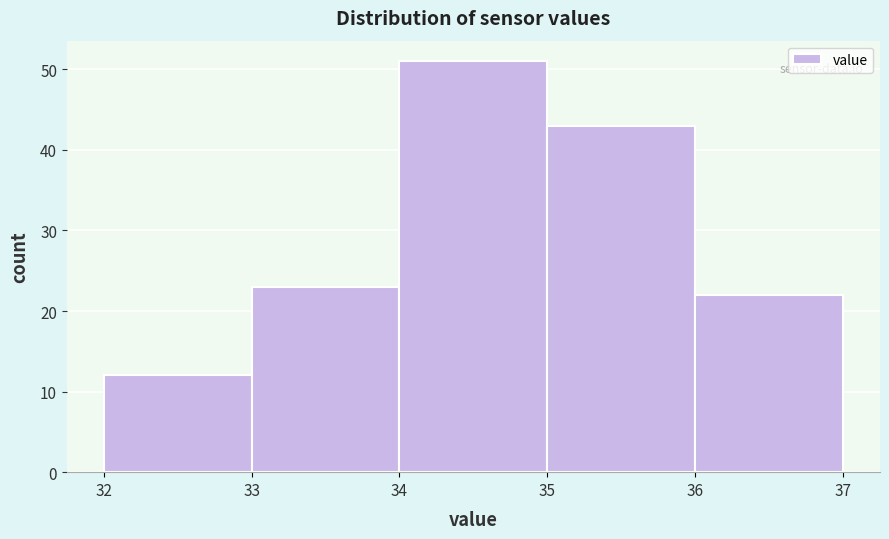

How tall is the bar that spans 36 to 37 on the x-axis? The values are not printed on the chart, so give them approximately, as read against the axis.

22